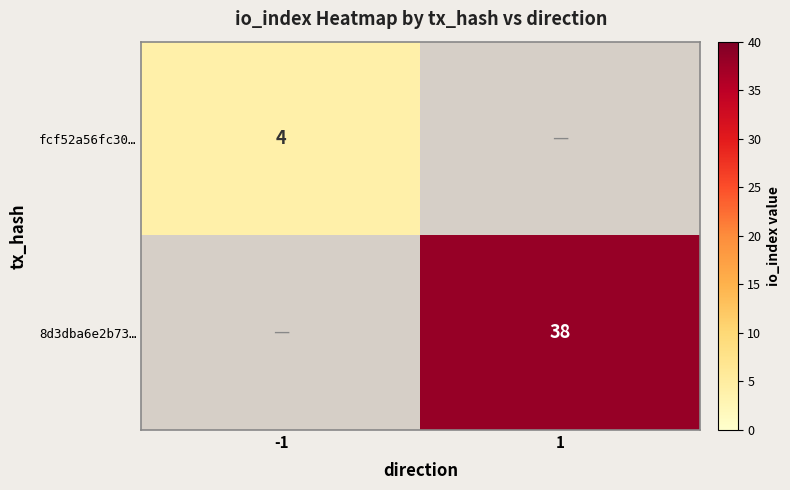

The value of fcf52a56fc30… at -1 is 2. True or false?

False